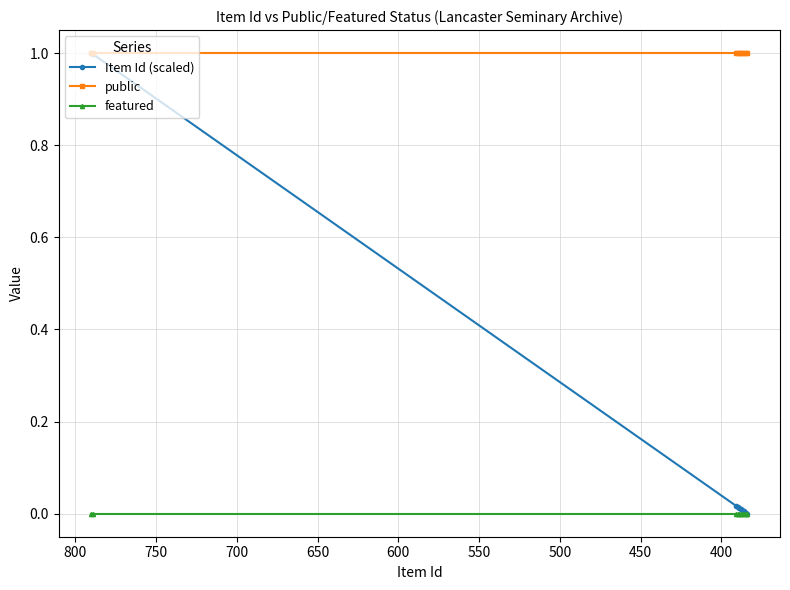

True or false: public and featured intersect in this chart.

False